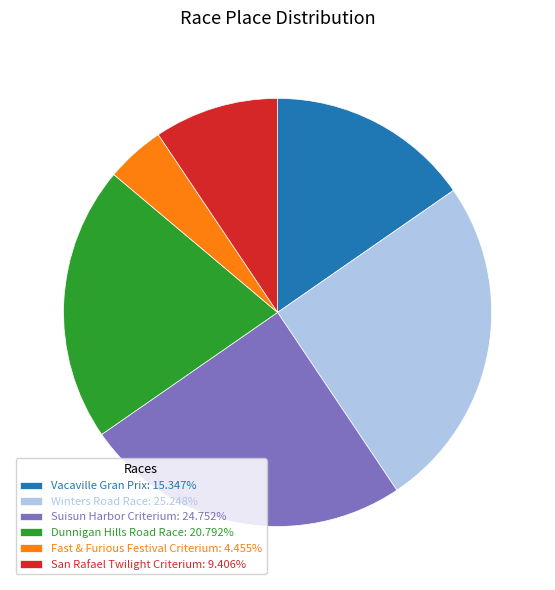

Count the number of slices in the pie.

6